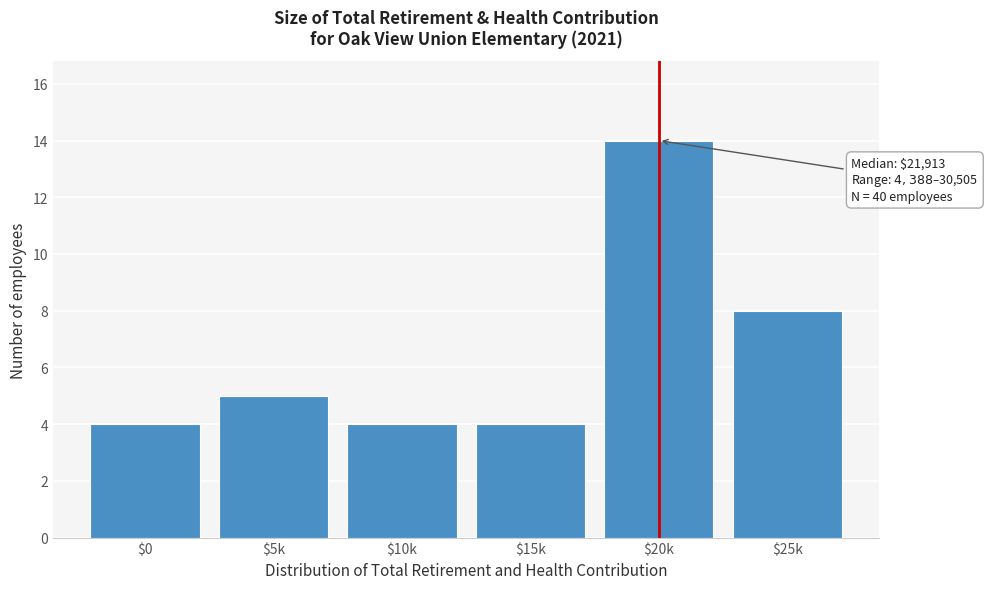

Reading left to right, what are all the values shown in this chart?

4	5	4	4	14	8